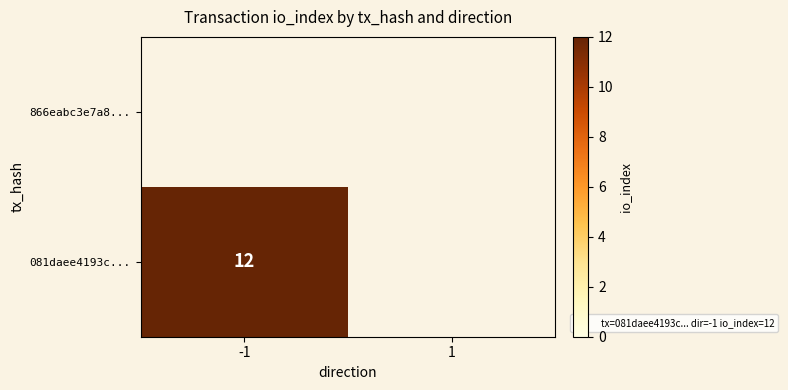

Which category has the highest value in the 081daee4193c... series?

-1